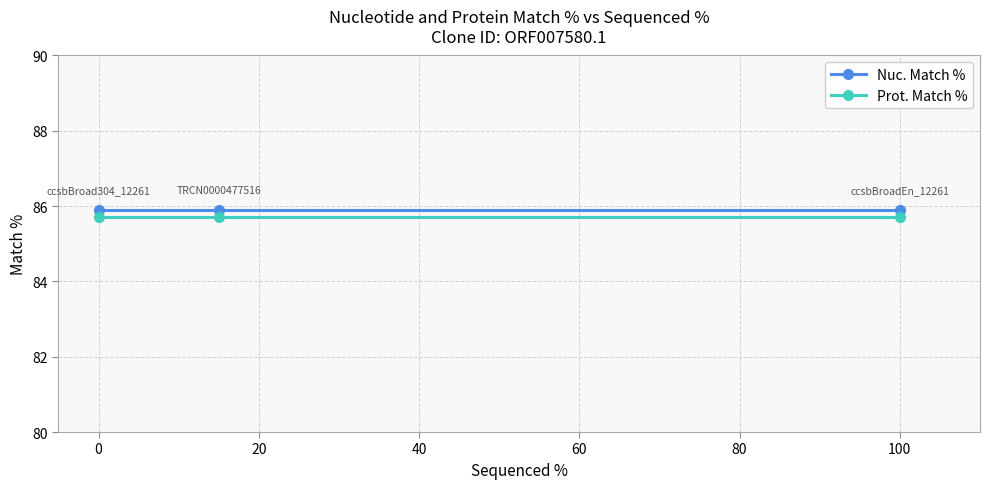

At how many categories does at least one series exceed 85?

3